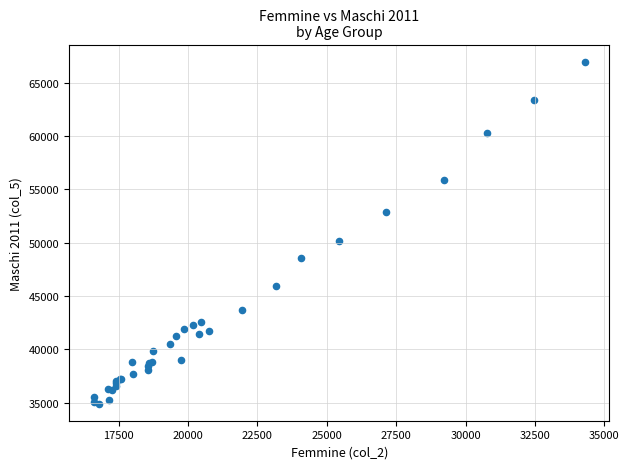

What Y value in the scatter plot is closest to 50933?

50192